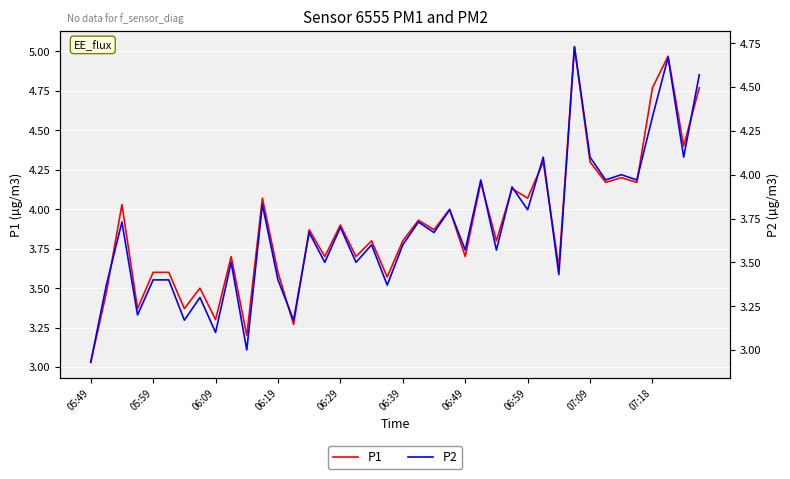

The value of P1 at 37 is 2.7. True or false?

False